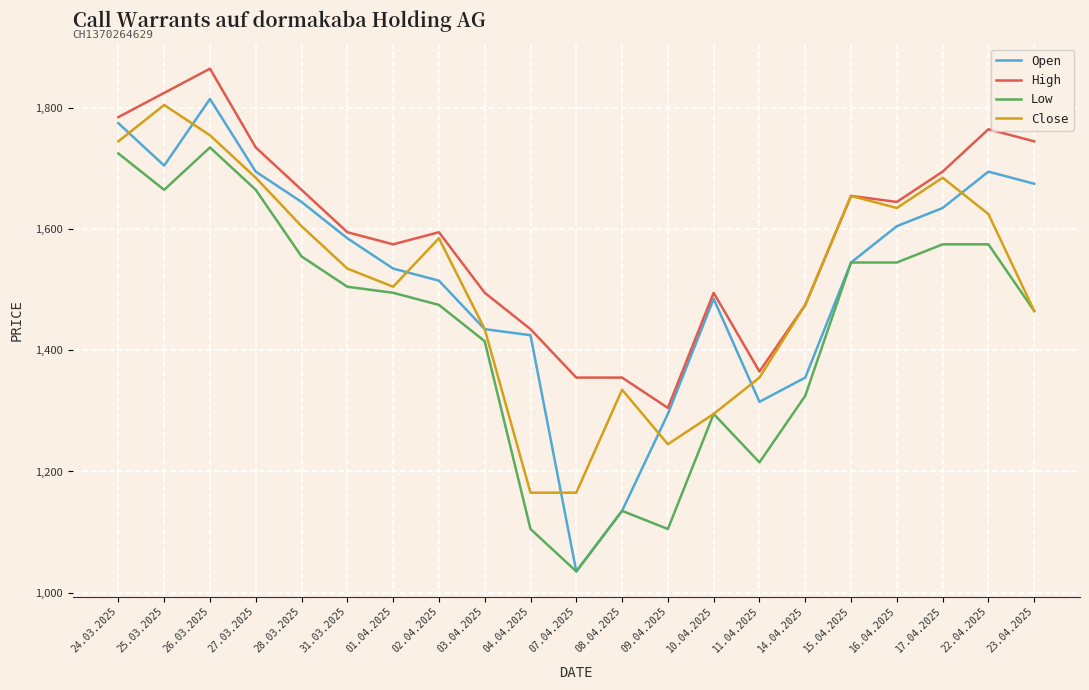

What is the difference between the maximum and minimum values in the High series?

560